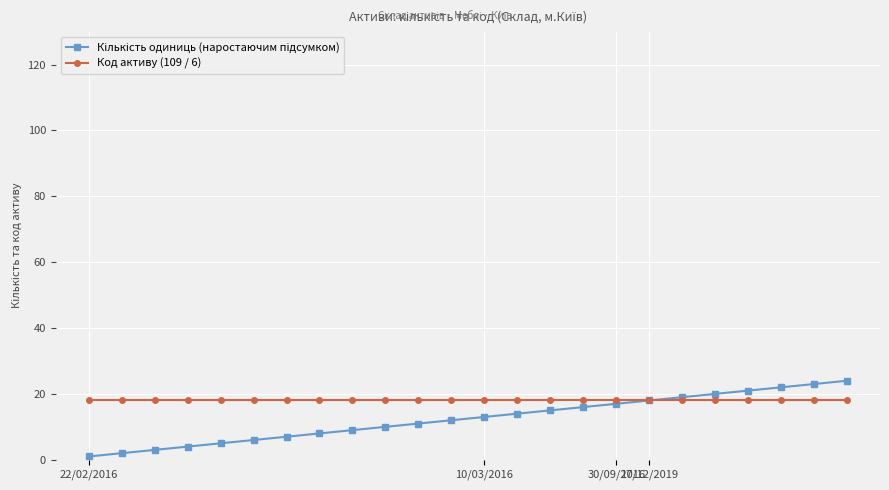

Does the chart have visible grid lines?

Yes